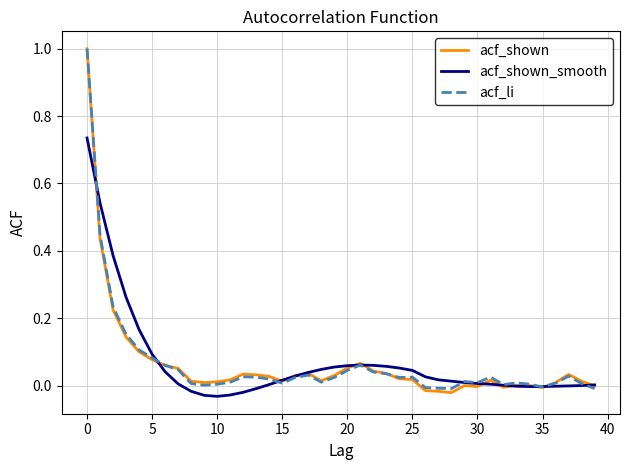

What is the greatest value displayed?

1.0